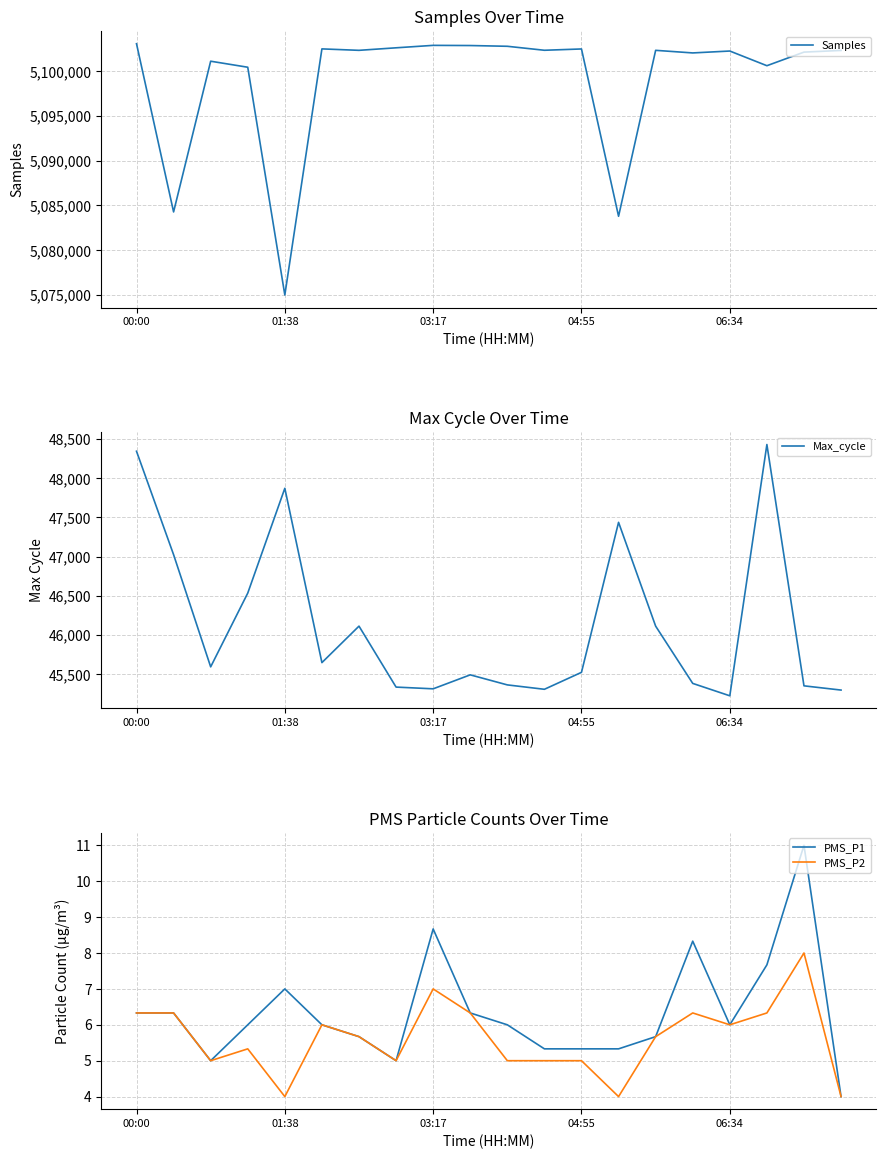

True or false: PMS_P1 has a value of 5.3 at 04:55.

True